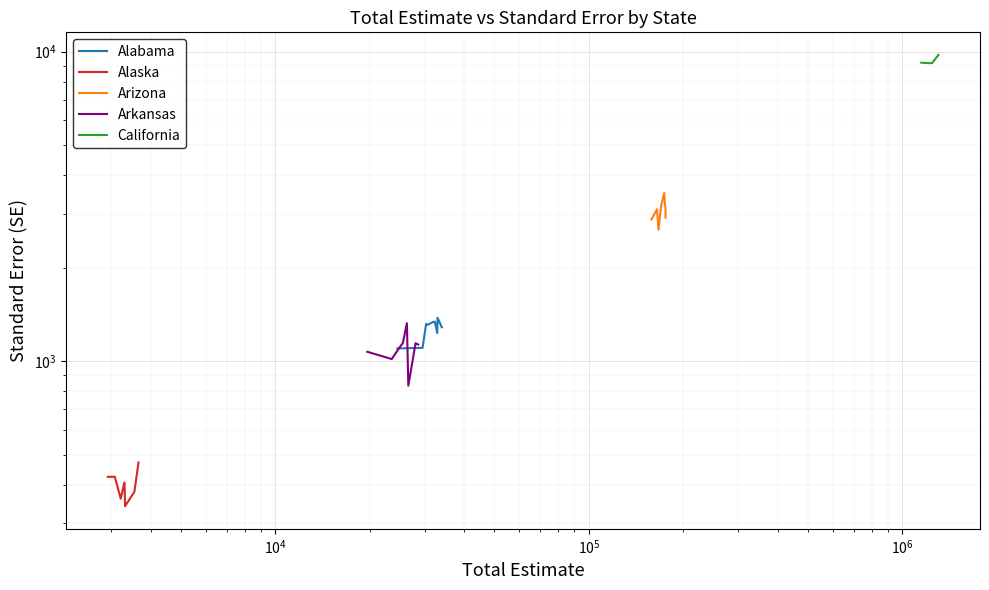

What is the lowest value of the Arkansas series?

834.7